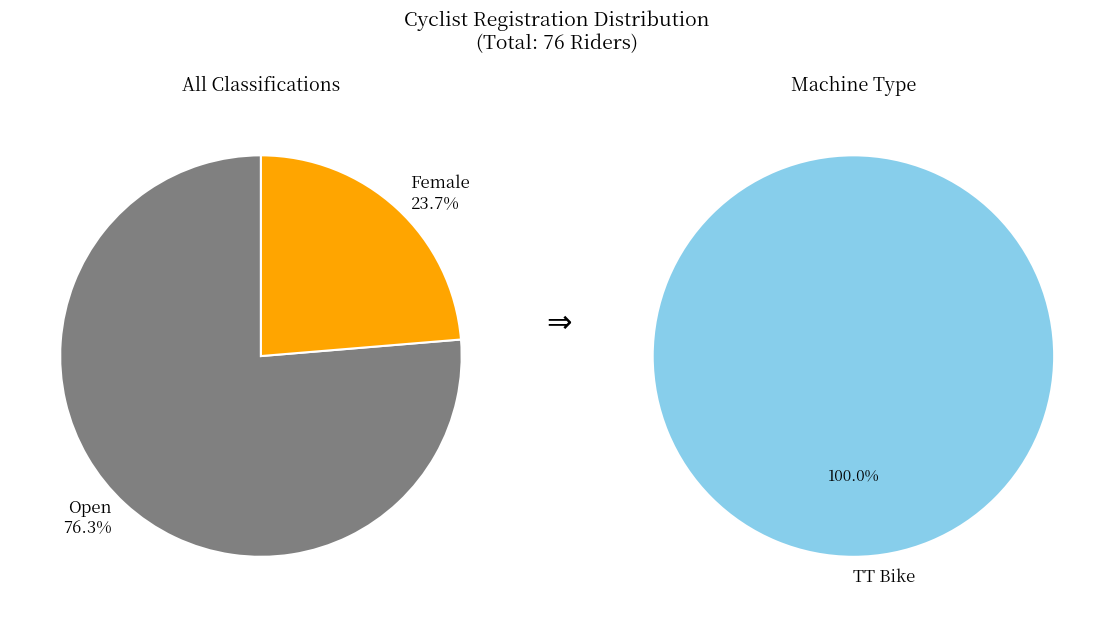

To the nearest percent, what is the average slice percentage?

50%